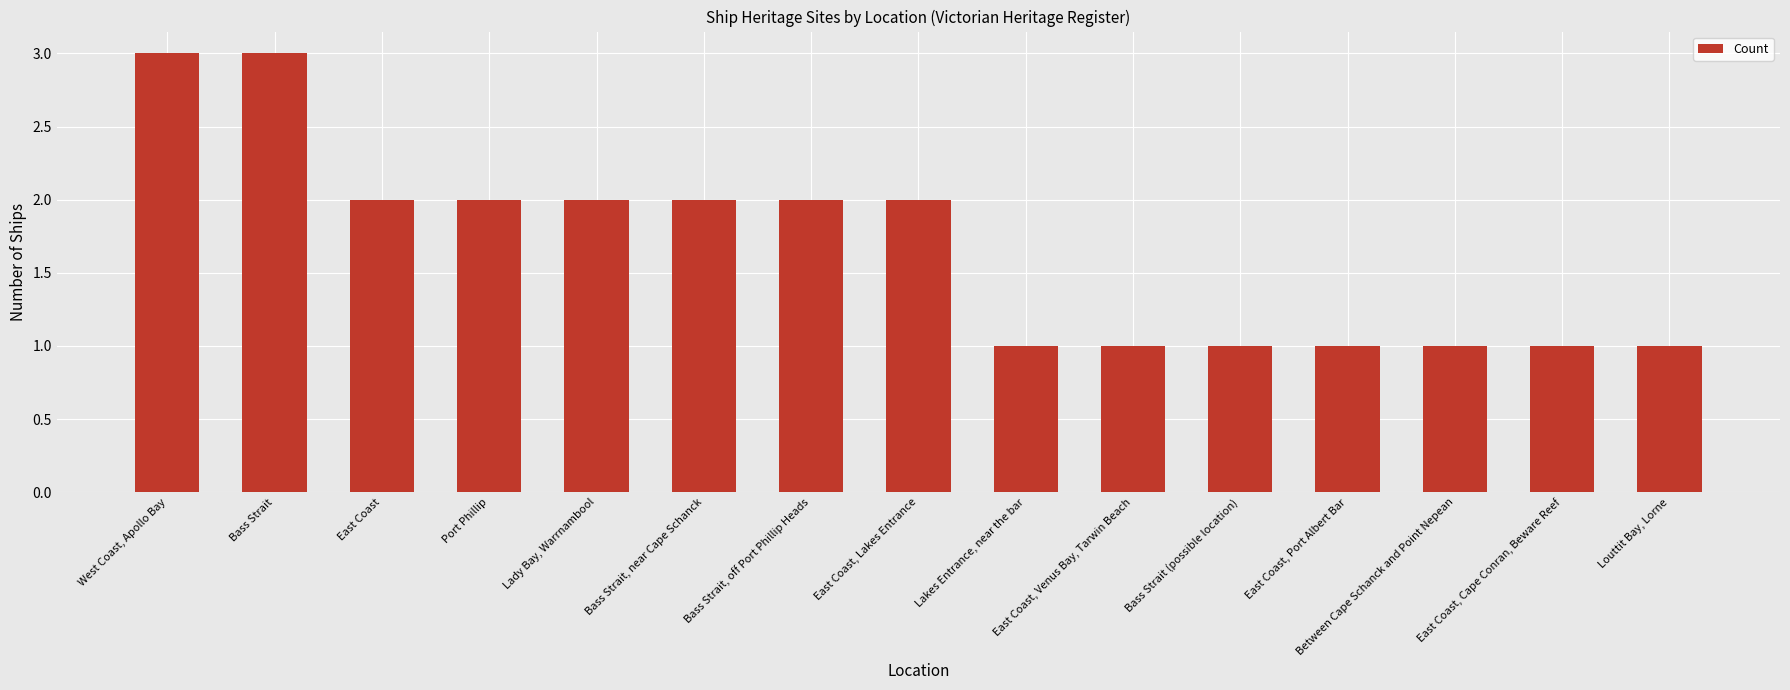

The chart shows a value of 2 at Louttit Bay, Lorne. True or false?

False